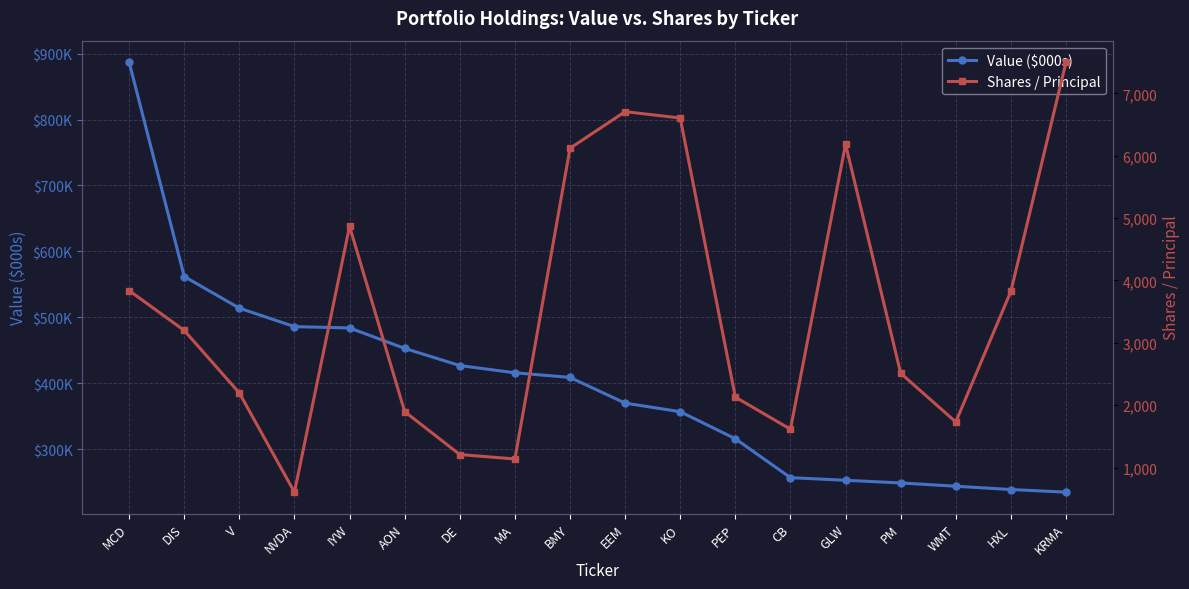

What is the difference between the maximum and minimum values in the Value ($000s) series?

652000